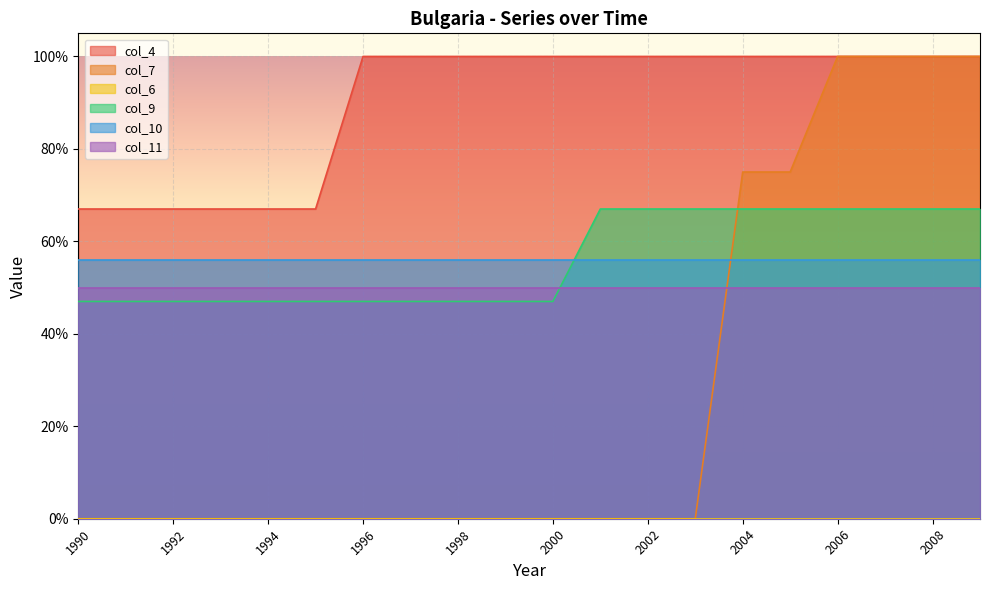

True or false: col_9 has more than 0 interior local peaks.

False